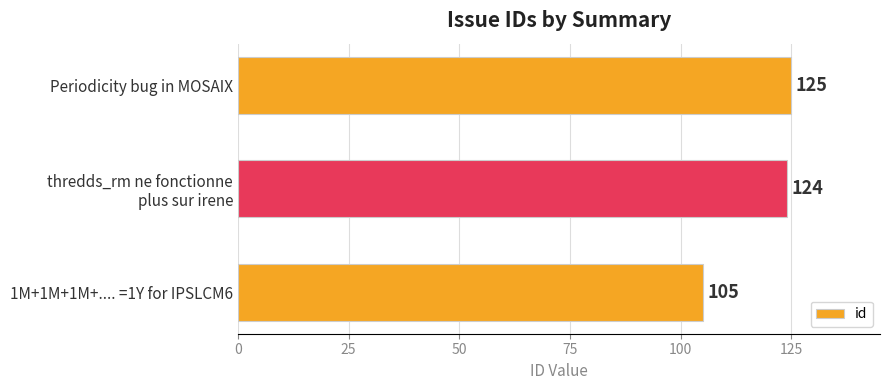

List the labels in order of value, smallest first.

1M+1M+1M+.... =1Y for IPSLCM6, thredds_rm ne fonctionne
plus sur irene, Periodicity bug in MOSAIX